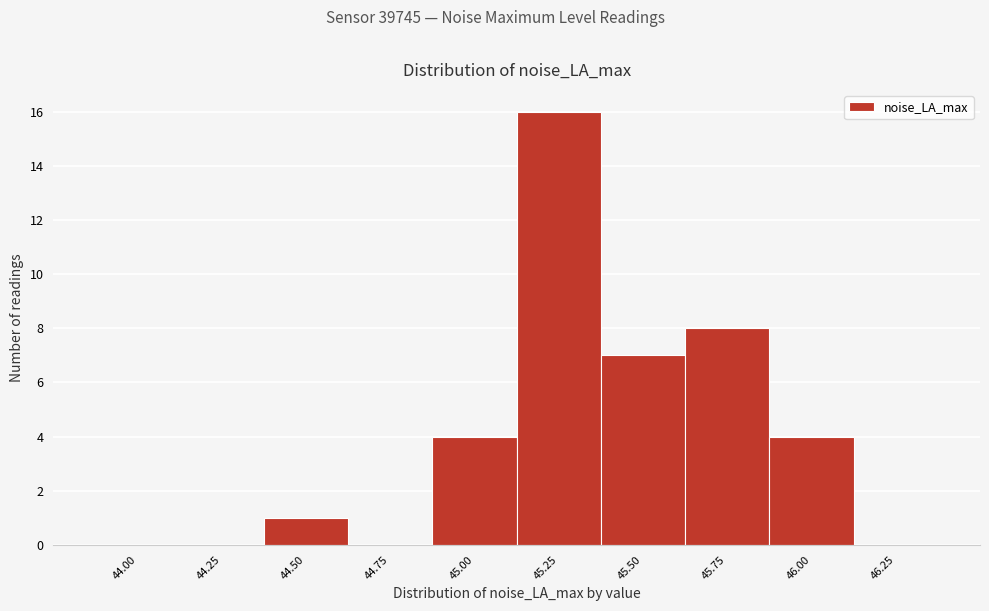

Reading right to left, extract all data points from this chart.

46.25=0	46.00=4	45.75=8	45.50=7	45.25=16	45.00=4	44.75=0	44.50=1	44.25=0	44.00=0